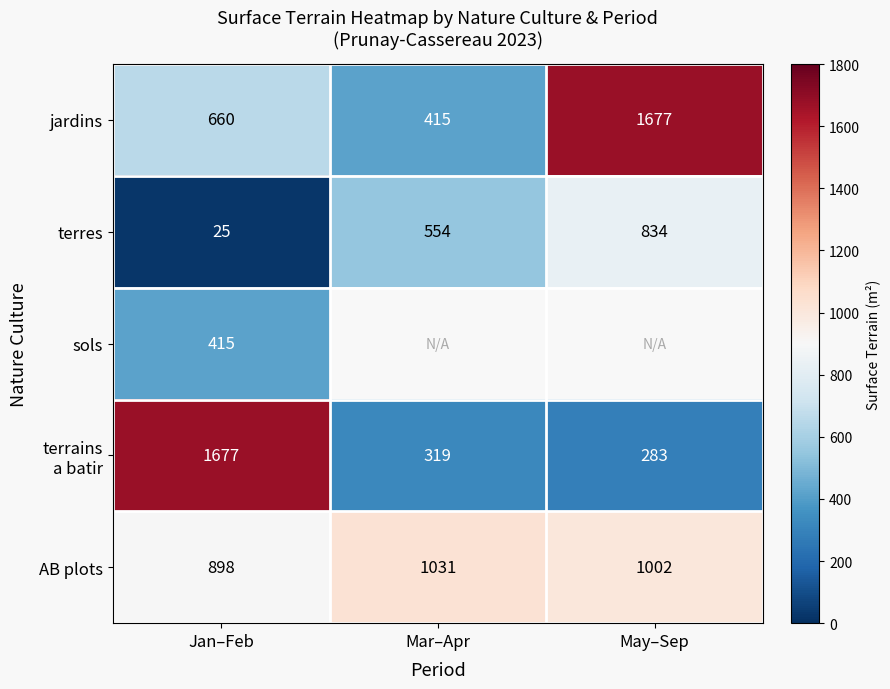

At which label does terres reach its minimum?

Jan–Feb